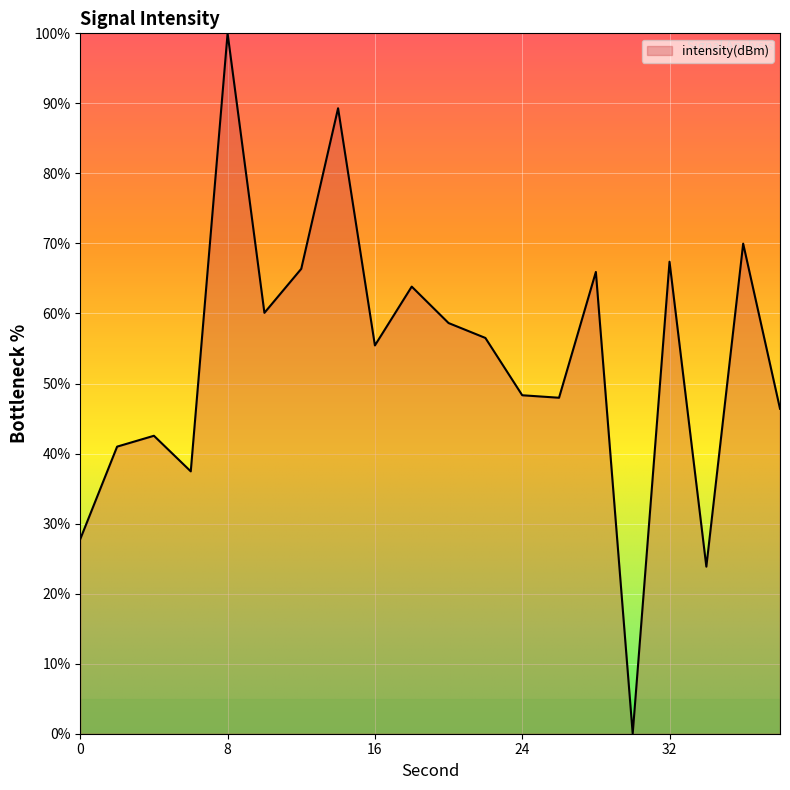

What is the difference between the maximum and minimum values?

100.0